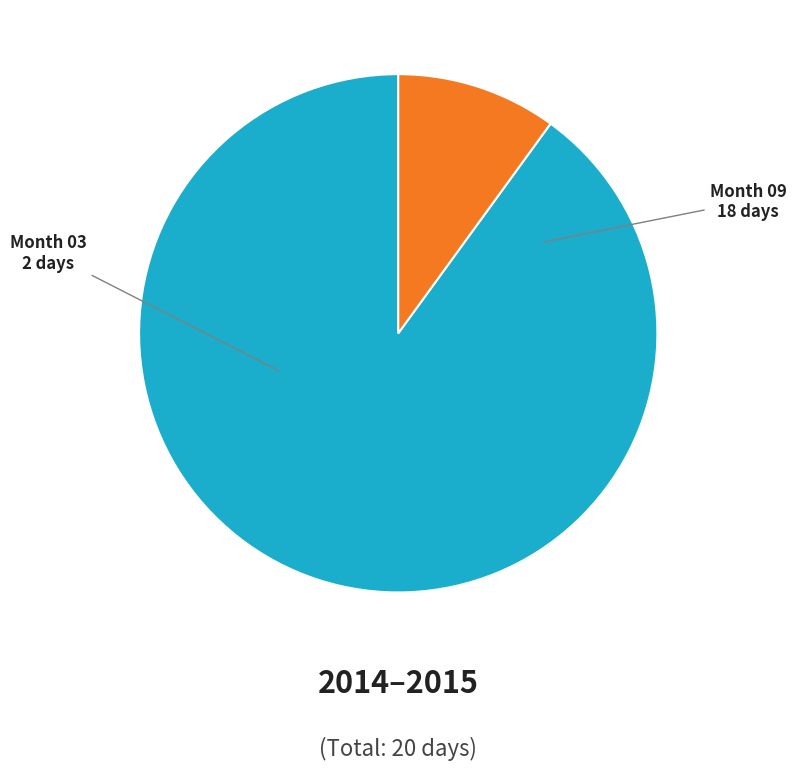

How many slices are in this pie chart?

2